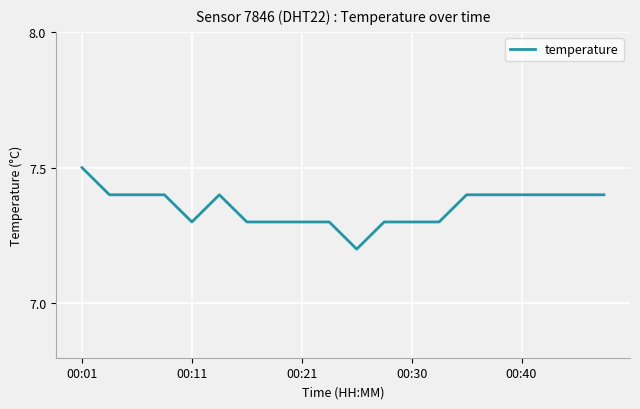

What is the smallest value displayed?

7.2